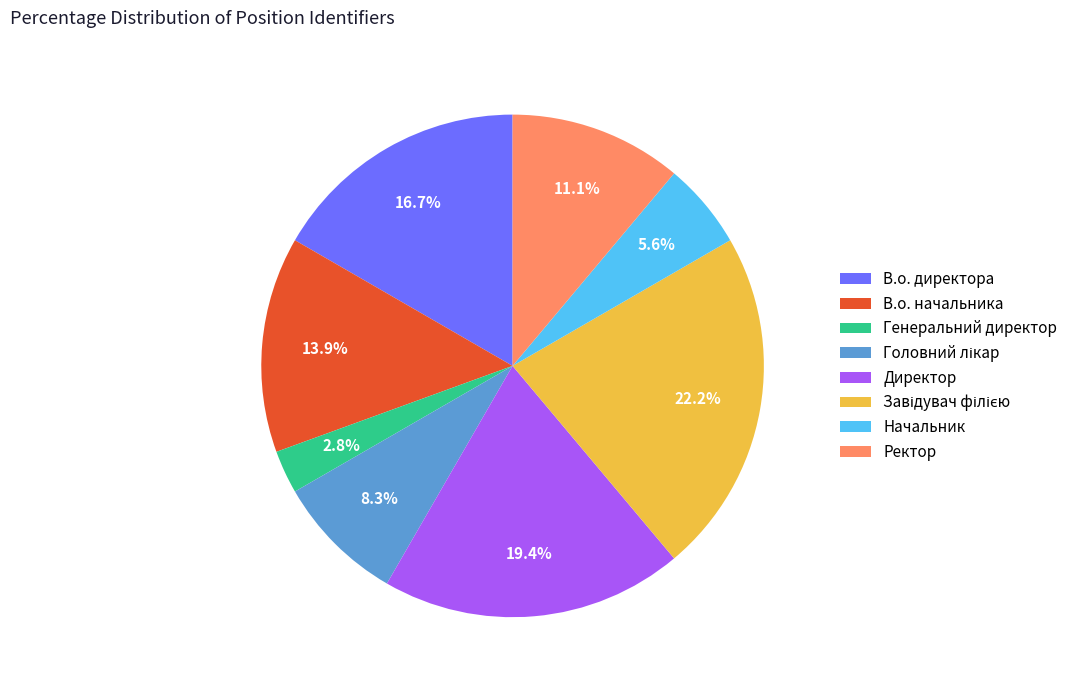

To the nearest percent, what is the difference between the Генеральний директор and В.о. директора slice percentages?

14%